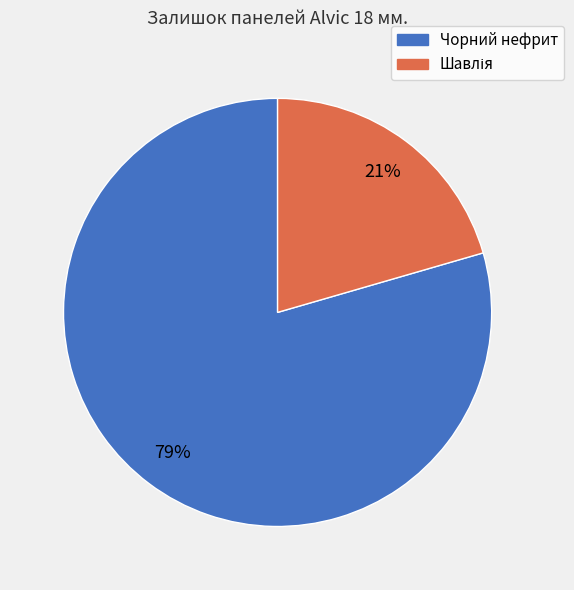

How many segments does this pie chart have?

2